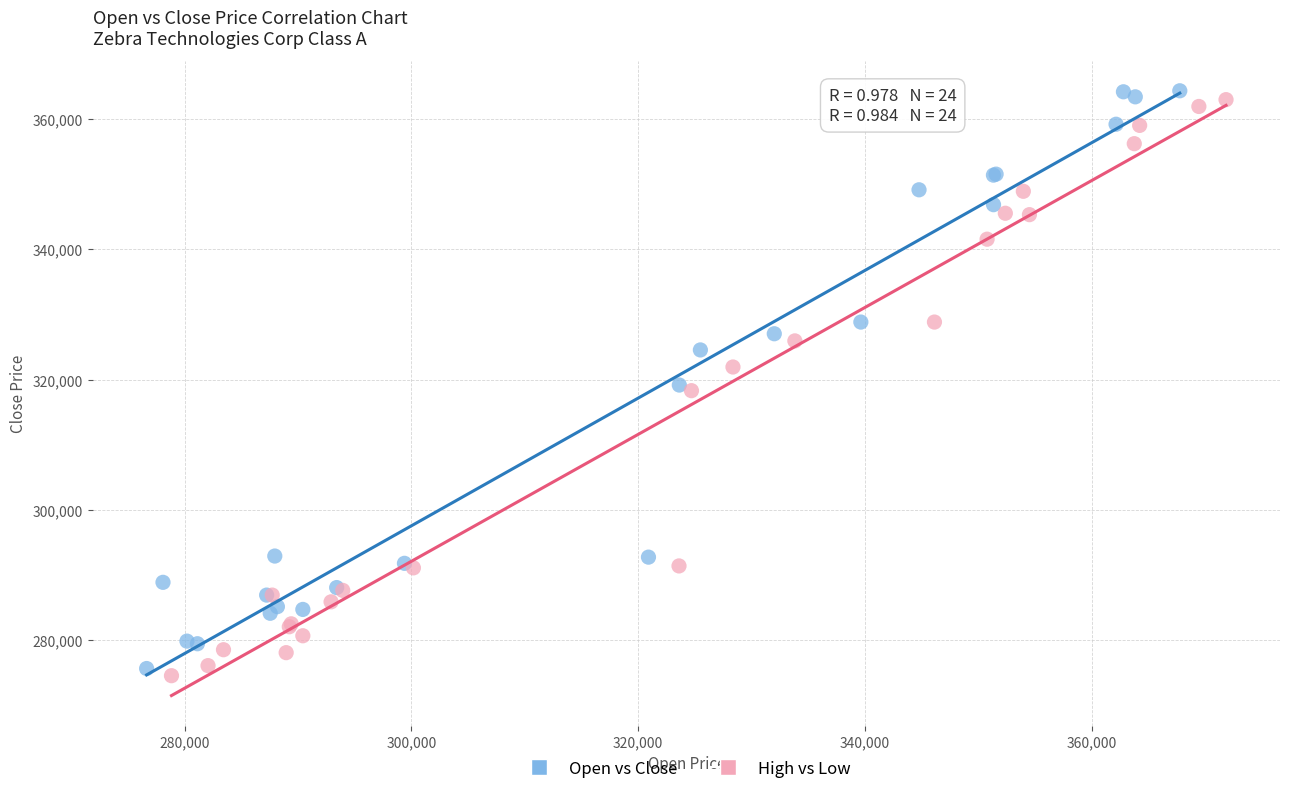

Which series contains the lowest Y value?

High vs Low